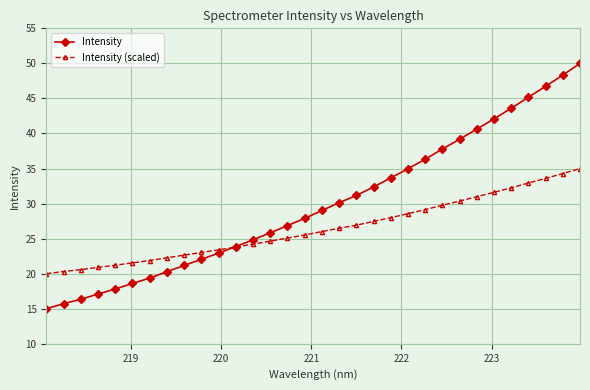

Rank the series by their average value, from lowest to highest.

Intensity (scaled), Intensity